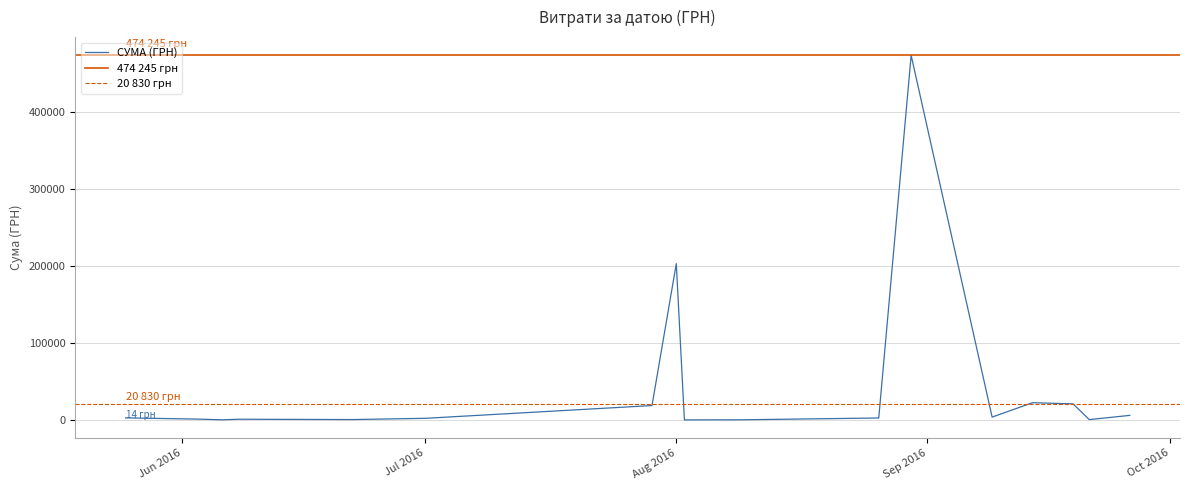

How many lines are shown in the chart?

1